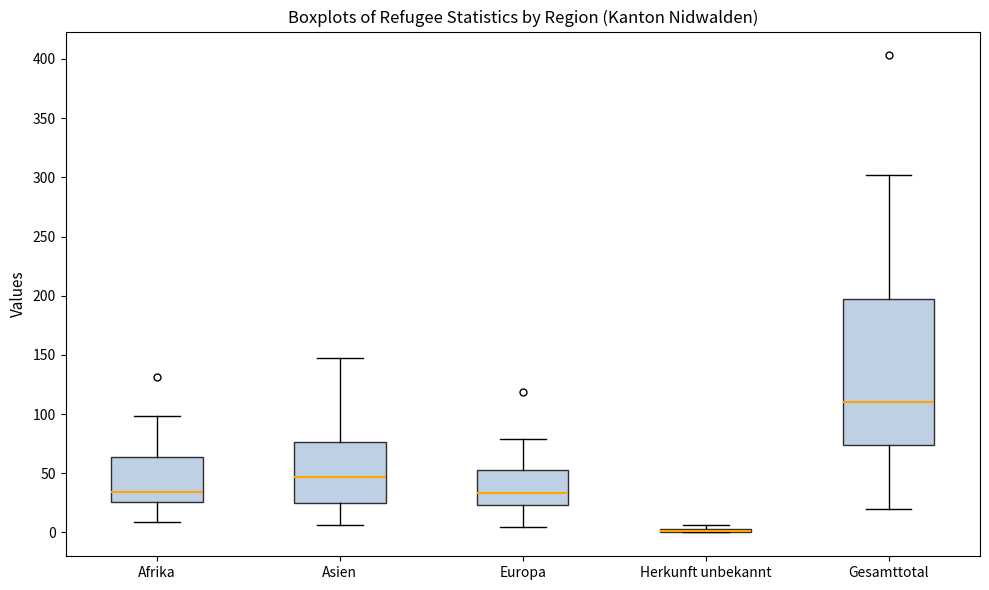

Where does the upper whisker of the box for Europa end on the y-axis? The values are not printed on the chart, so give them approximately, as read against the axis.

80